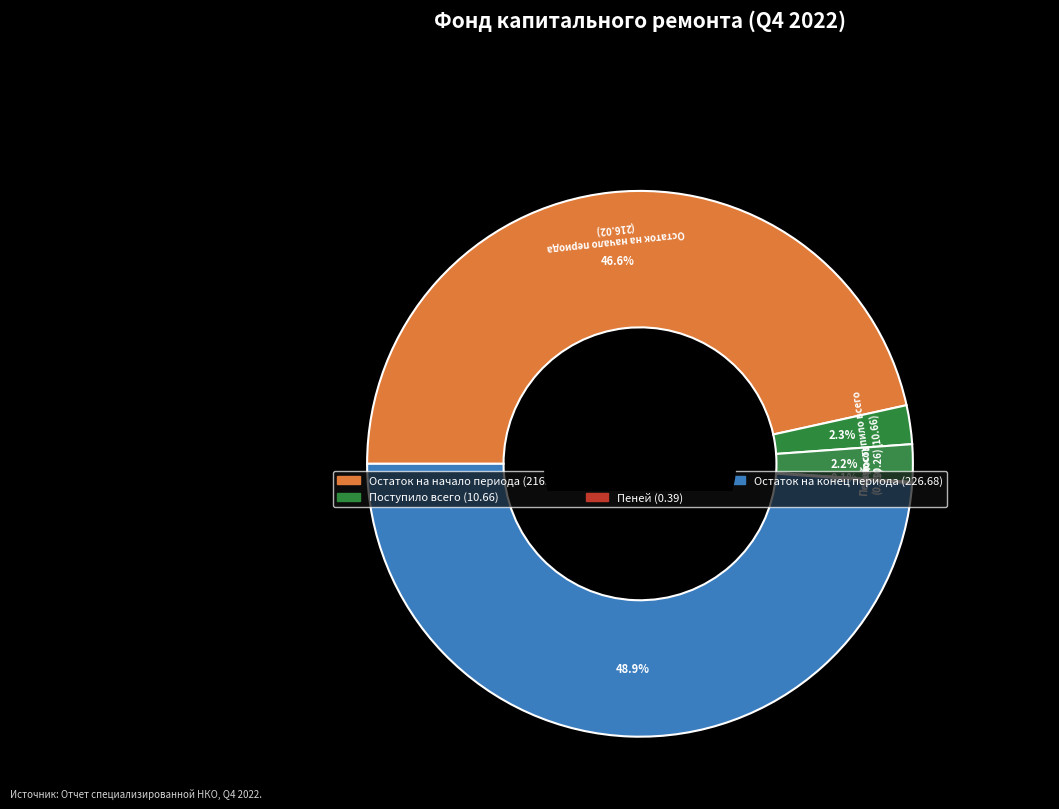

What is the largest slice in the pie chart?

Остаток на конец периода